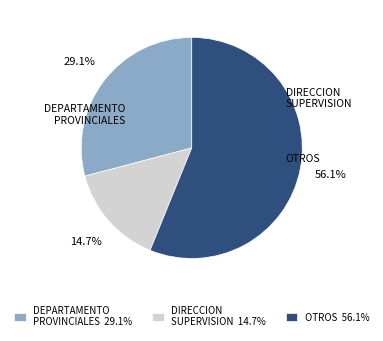

How many segments does this pie chart have?

3